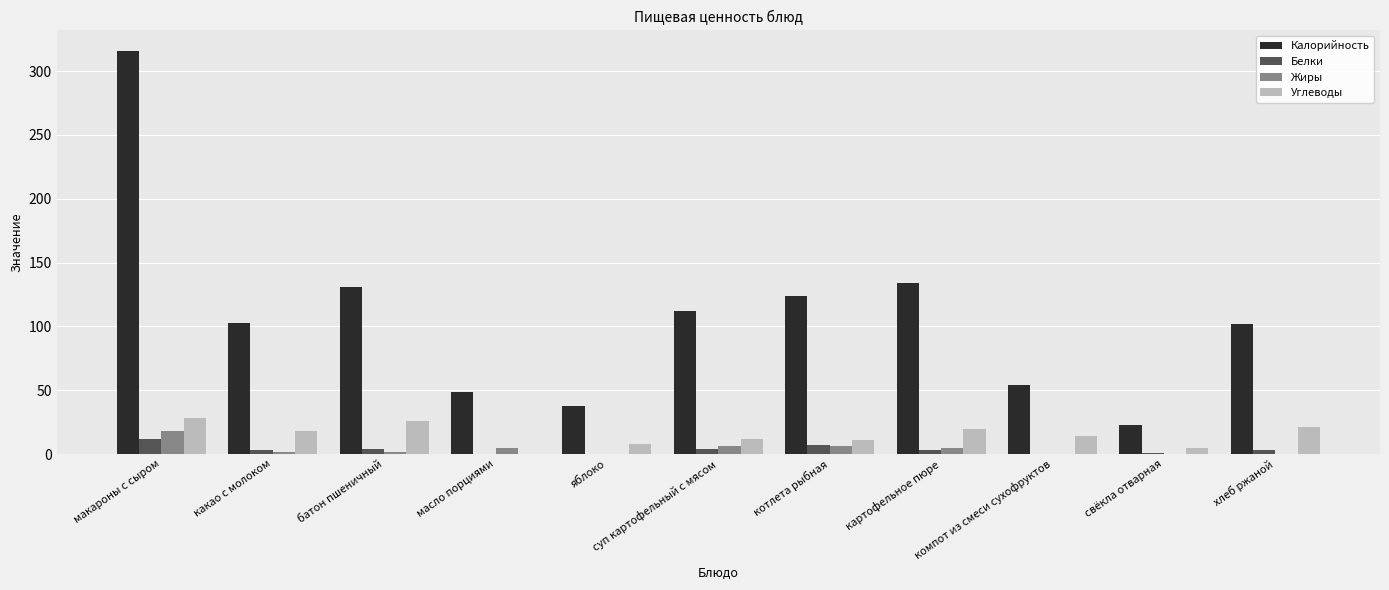

The value of Калорийность at макароны с сыром is 316. True or false?

True